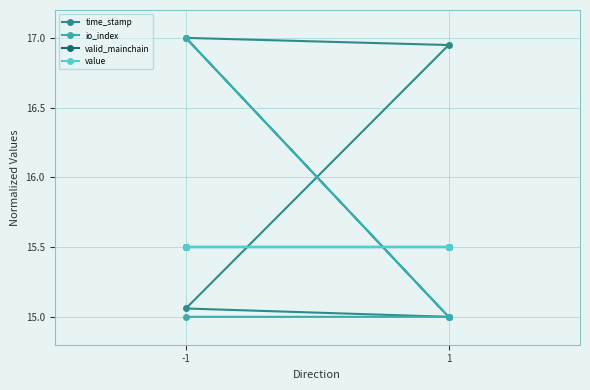

What is the spread (max minus min) of values at 1?

1.9